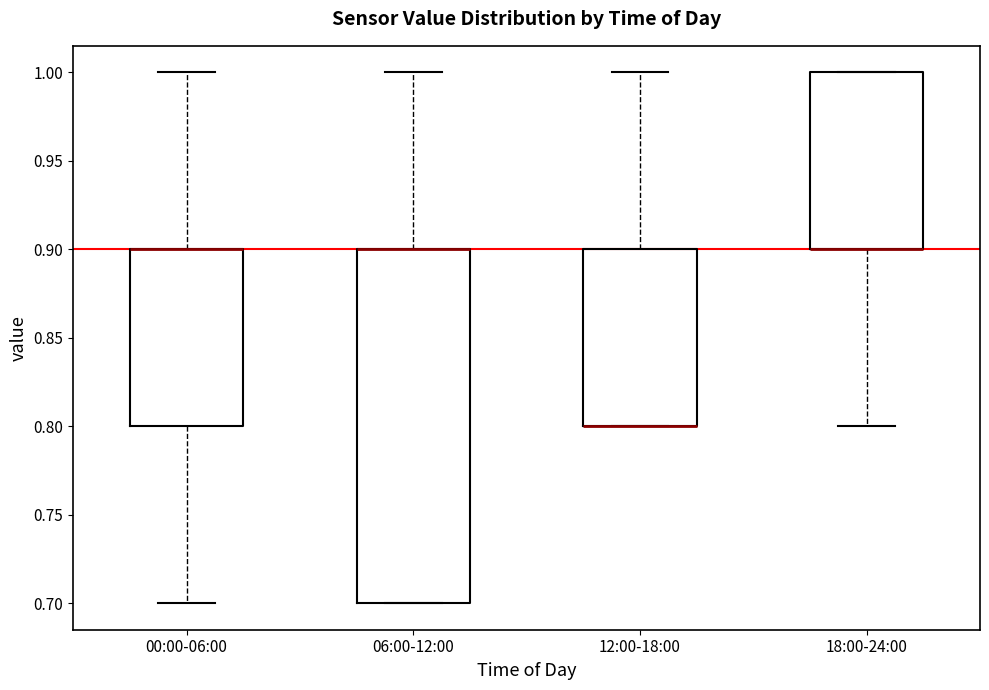

Where does the lower whisker of the box for 18:00-24:00 end on the y-axis? The values are not printed on the chart, so give them approximately, as read against the axis.

0.8